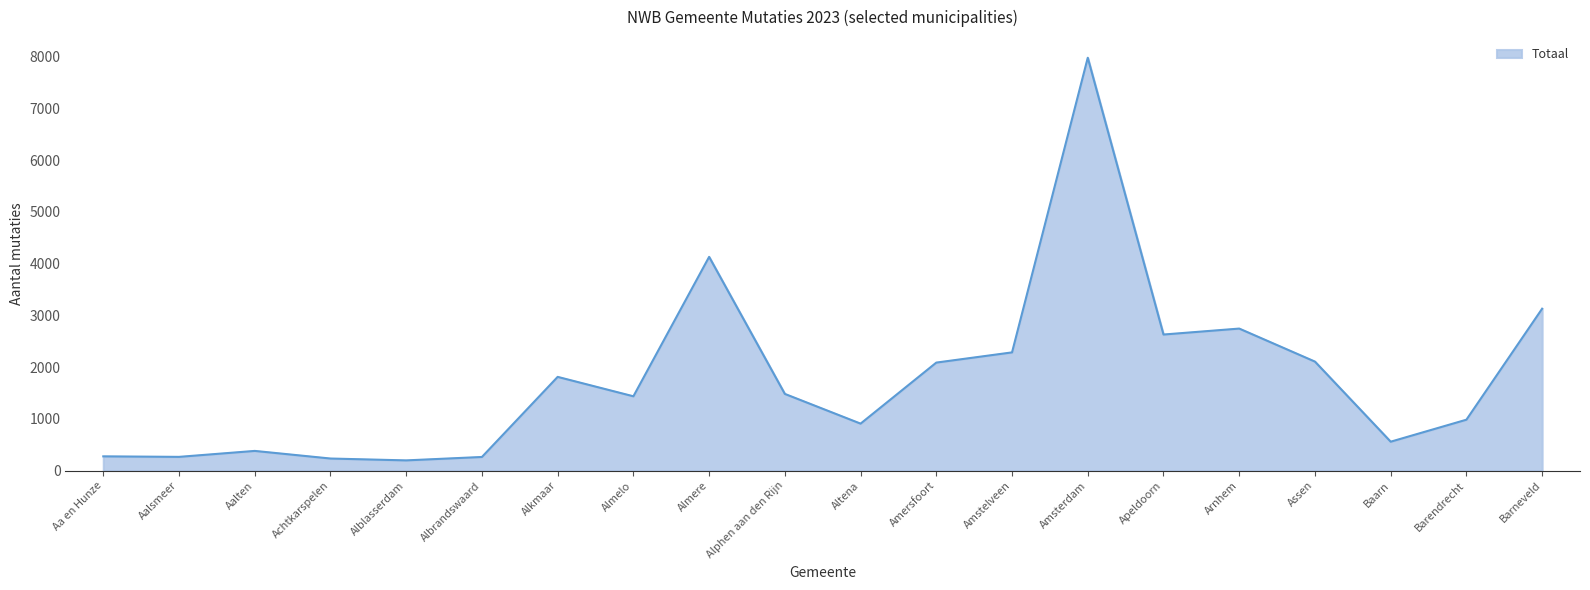

The value at Baarn is 559. True or false?

True